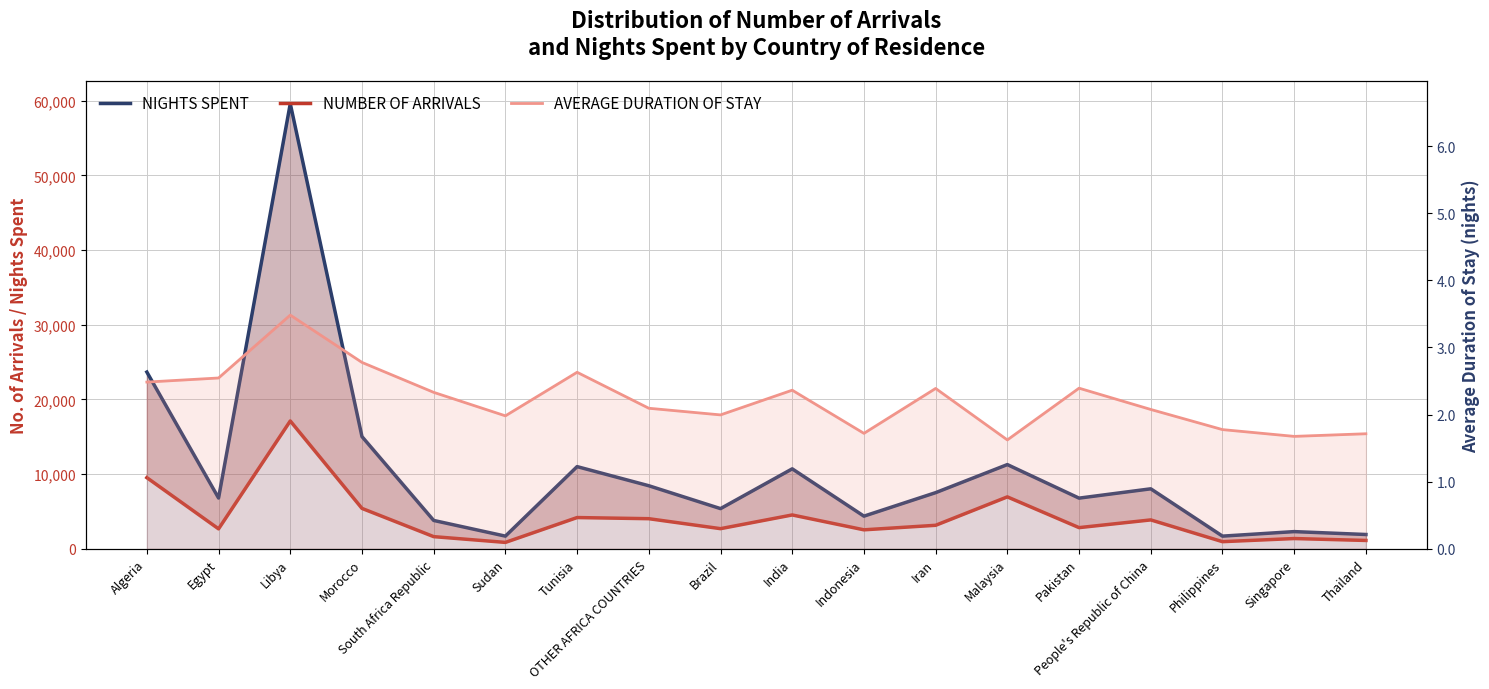

List the labels in order of AVERAGE DURATION OF STAY value, smallest first.

Malaysia, Singapore, Thailand, Indonesia, Philippines, Sudan, Brazil, People's Republic of China, OTHER AFRICA COUNTRIES, South Africa Republic, India, Iran, Pakistan, Algeria, Egypt, Tunisia, Morocco, Libya